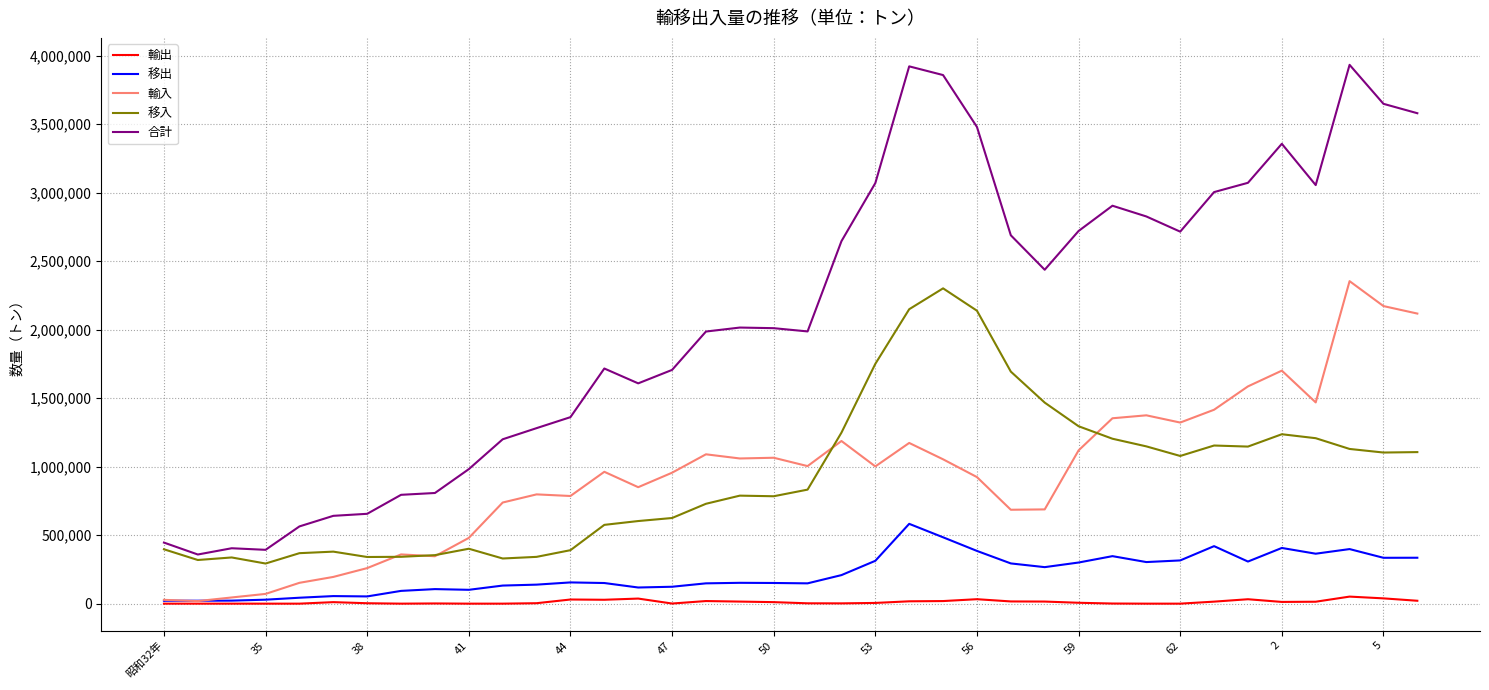

Which series has the largest total across all categories?

合計